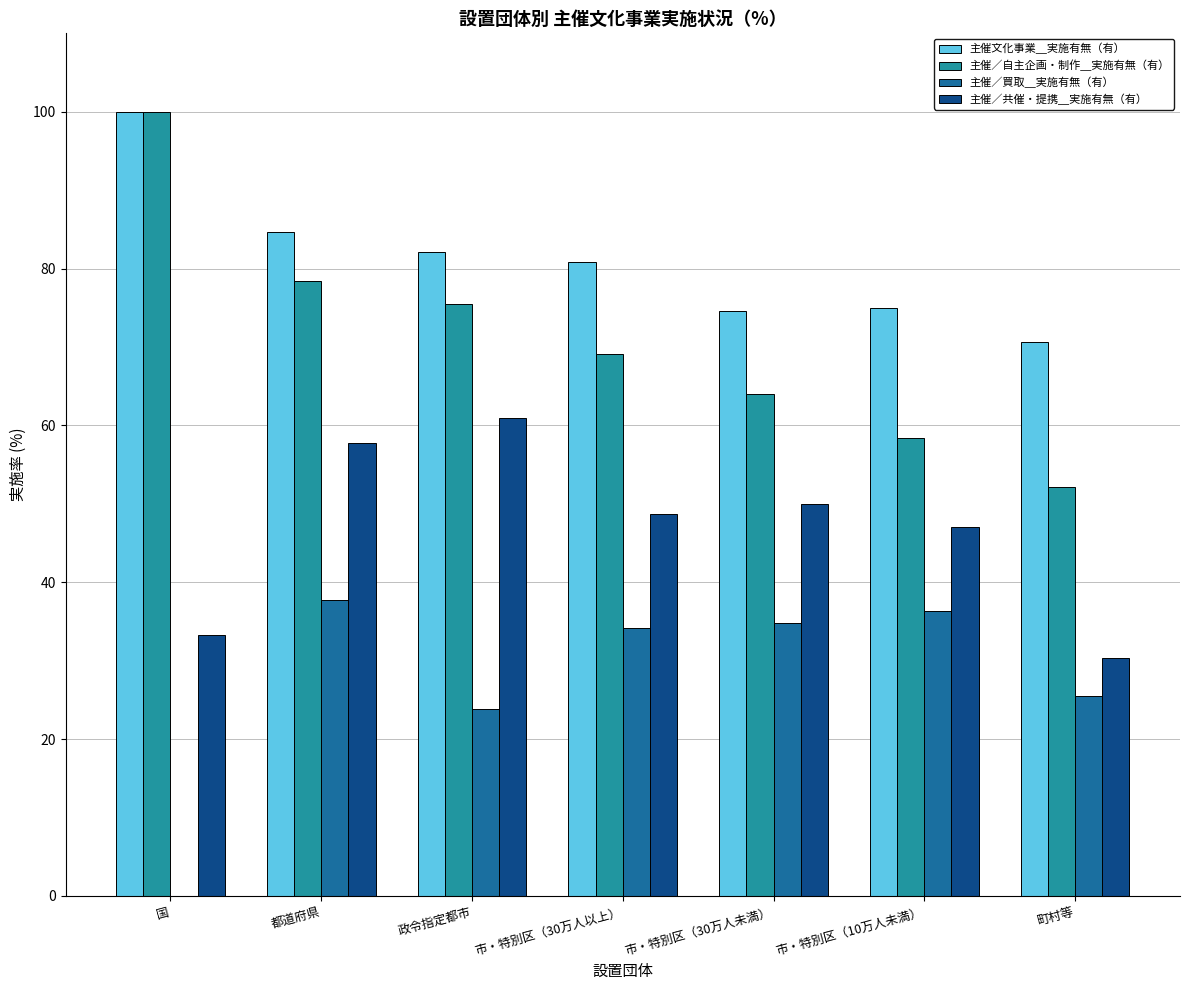

Count the number of categories in the chart.

7